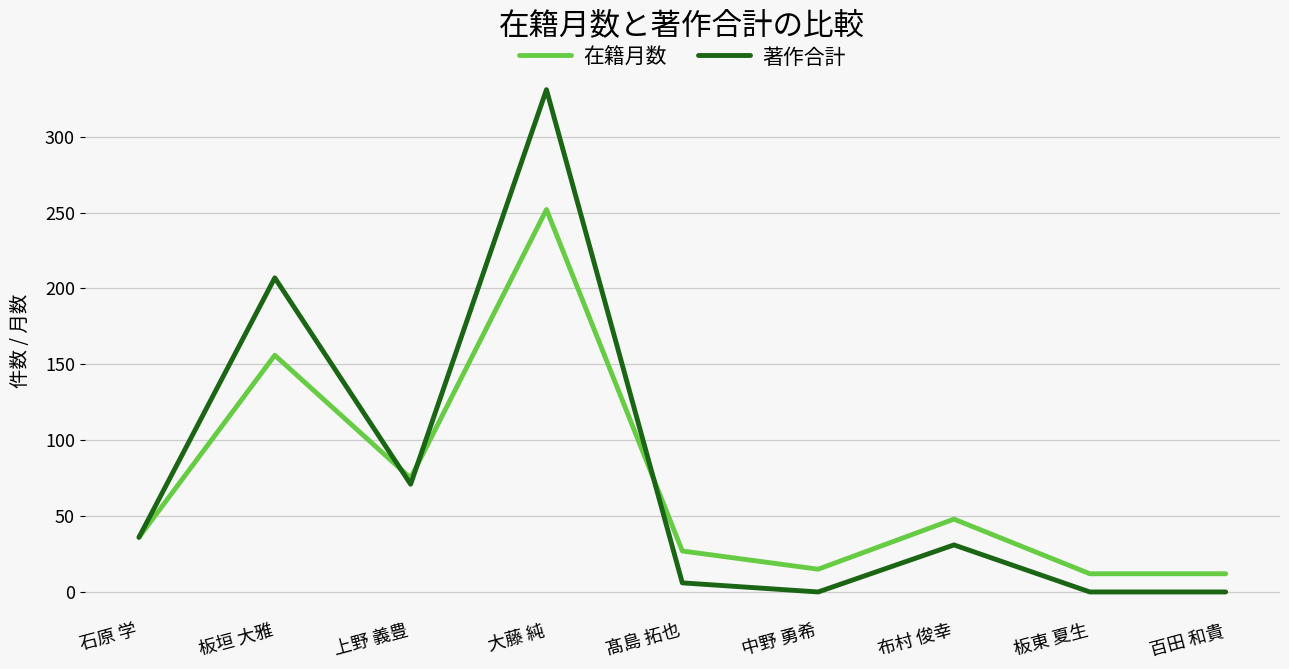

What position from the right is 中野 勇希?

4